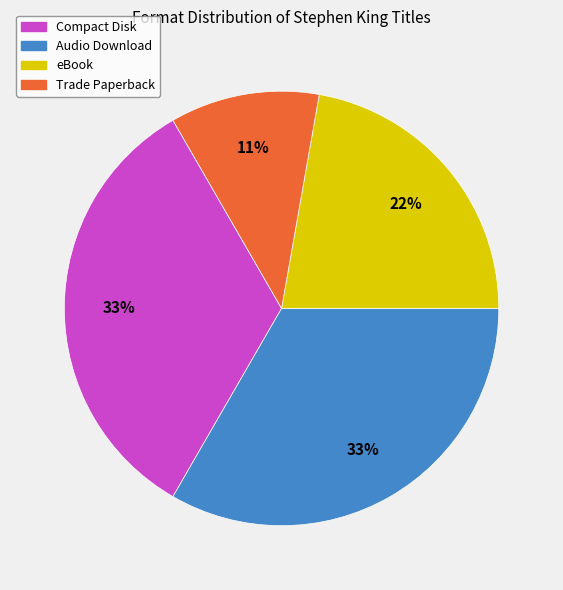

What percentage is the Trade Paperback slice, to the nearest percent?

11%